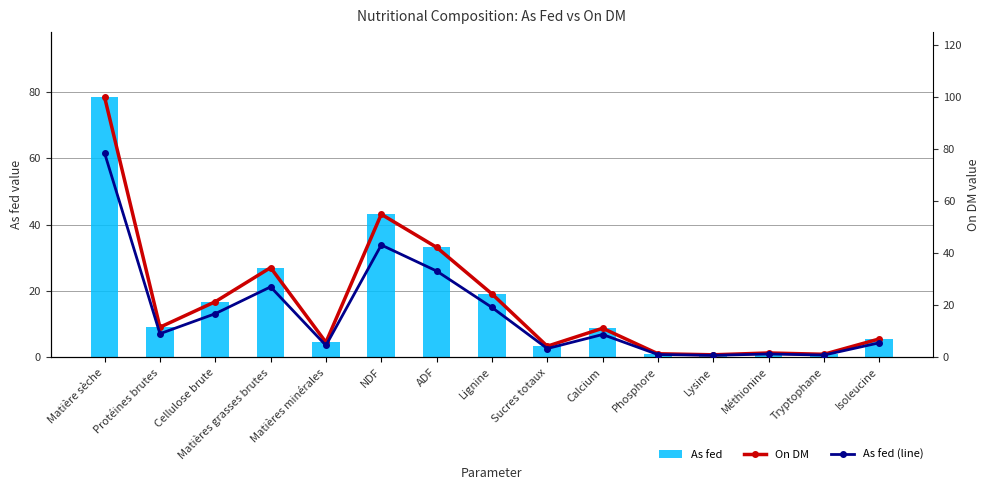

Does the chart contain stacked bars?

No